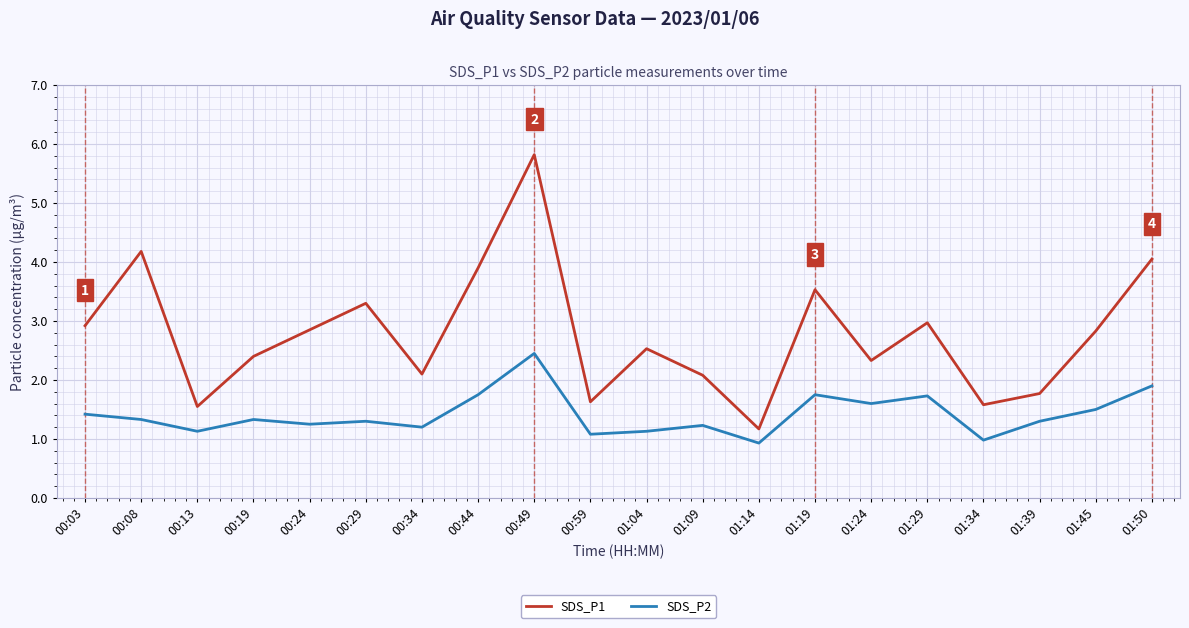

At which label does SDS_P1 reach its minimum?

01:14